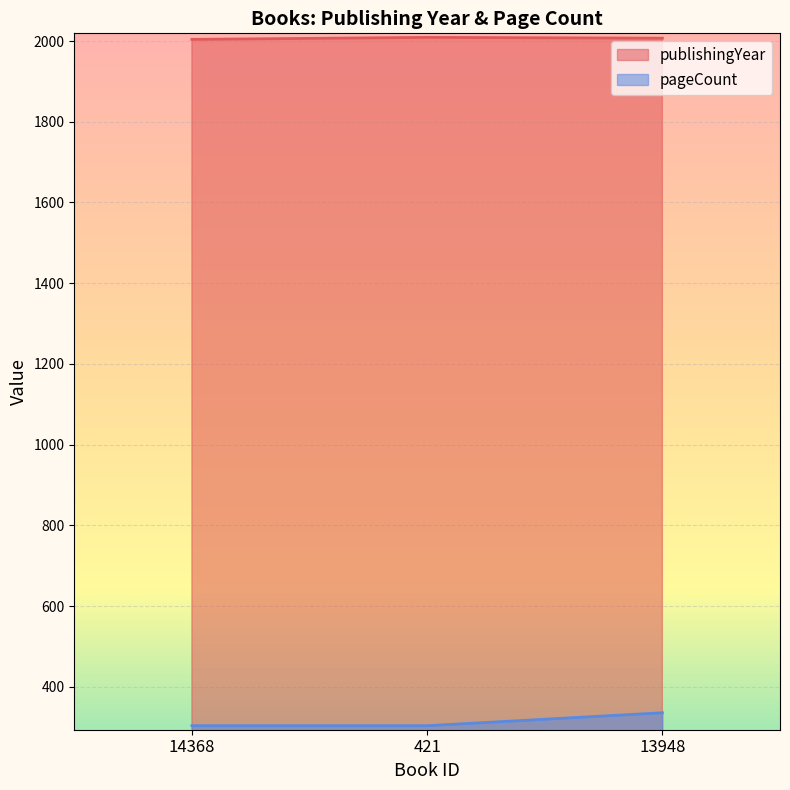

What is the maximum value shown in the chart?

2009